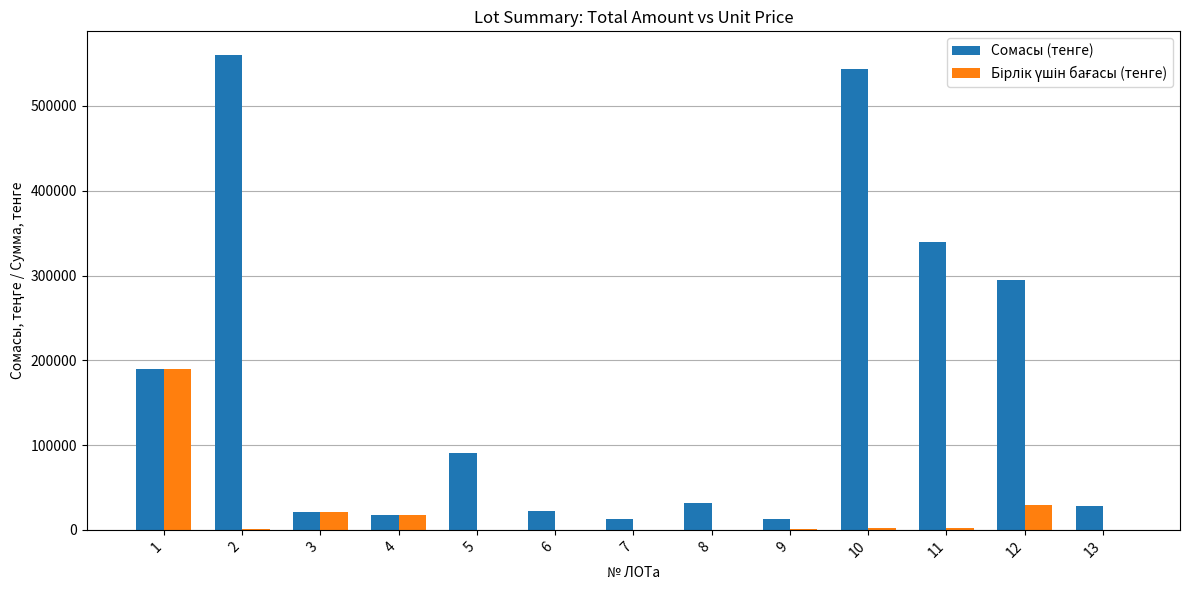

What is the highest value of the Сомасы (тенге) series?

560000.0